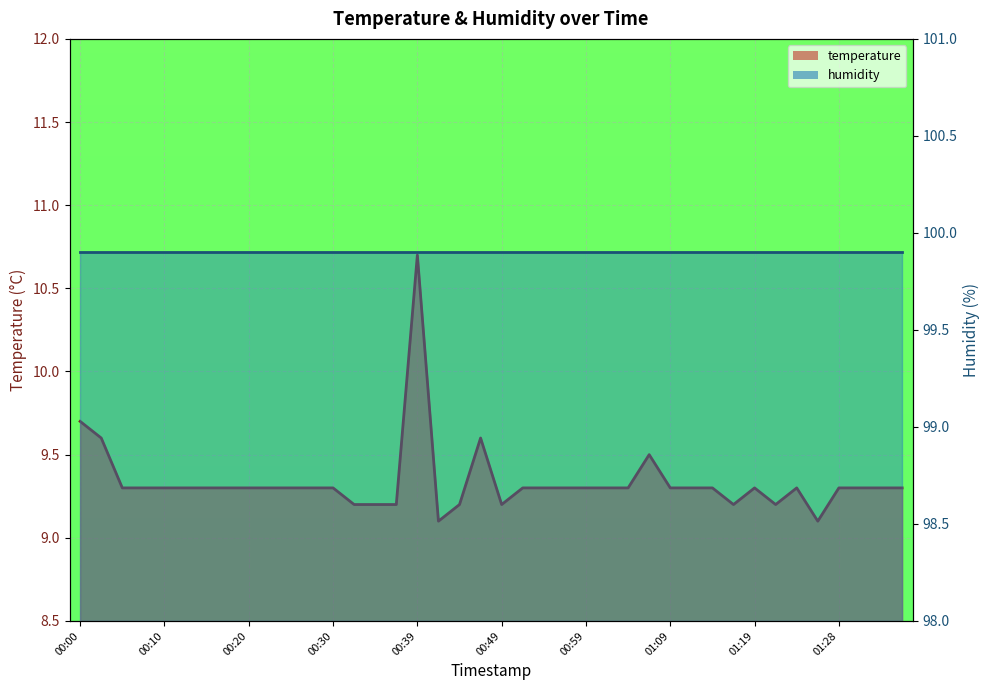

The value at 00:22 is 6.1. True or false?

False